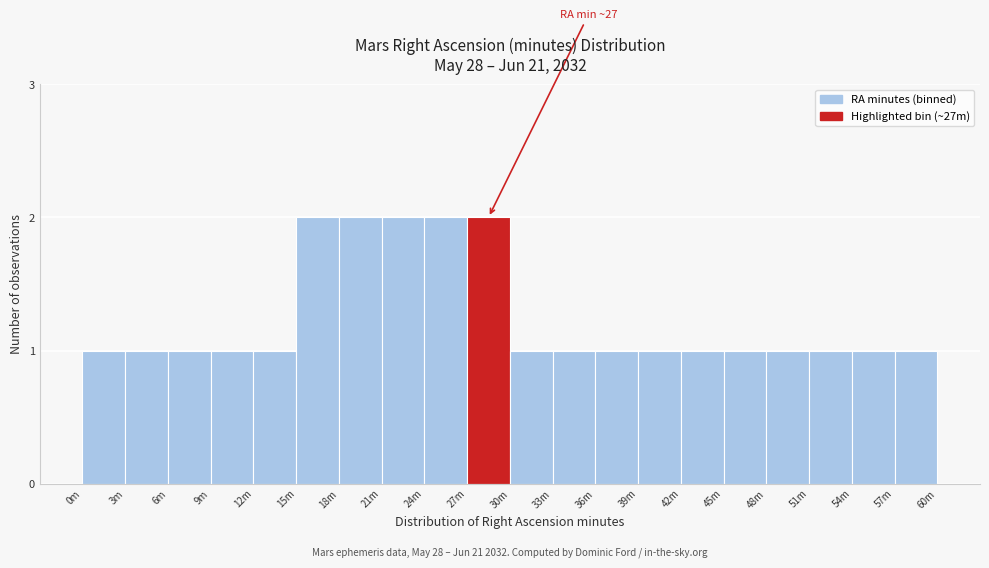

Reading left to right, extract all data points from this chart.

1	1	1	1	1	2	2	2	2	2	1	1	1	1	1	1	1	1	1	1